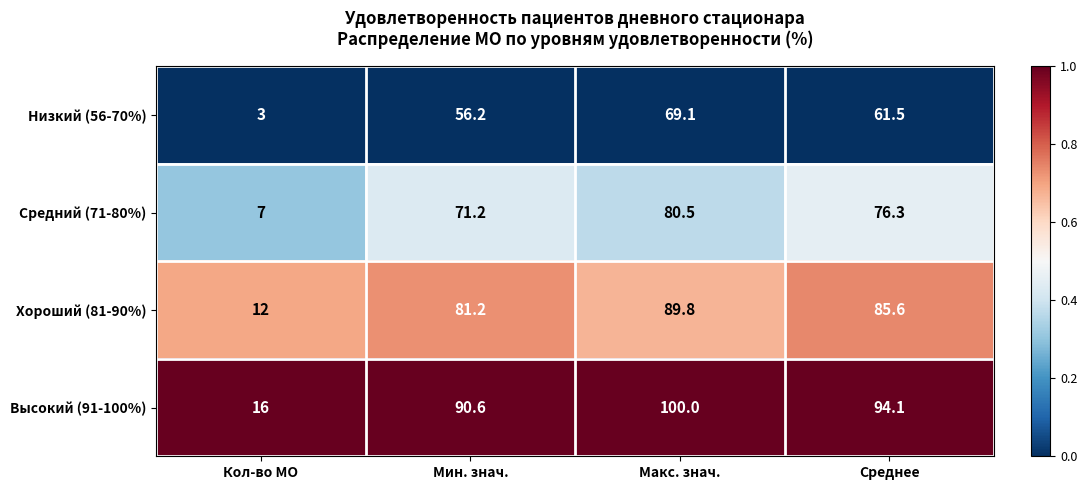

At which label does Низкий (56-70%) reach its minimum?

Кол-во МО